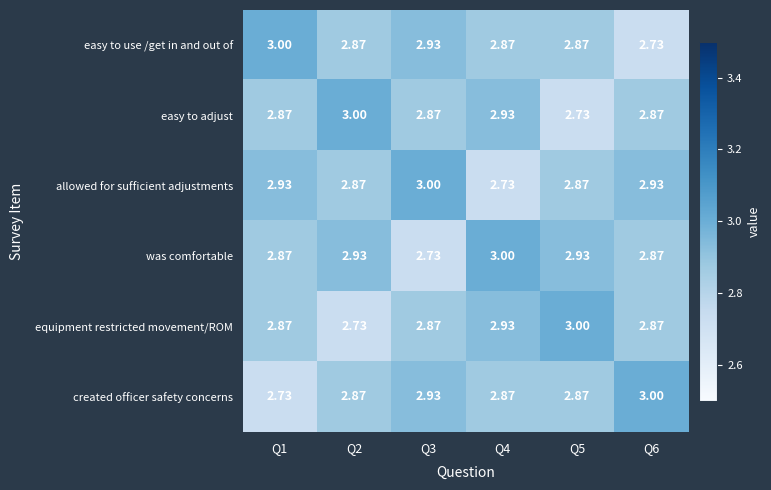

Which series changed the most between Q4 and Q6?

allowed for sufficient adjustments